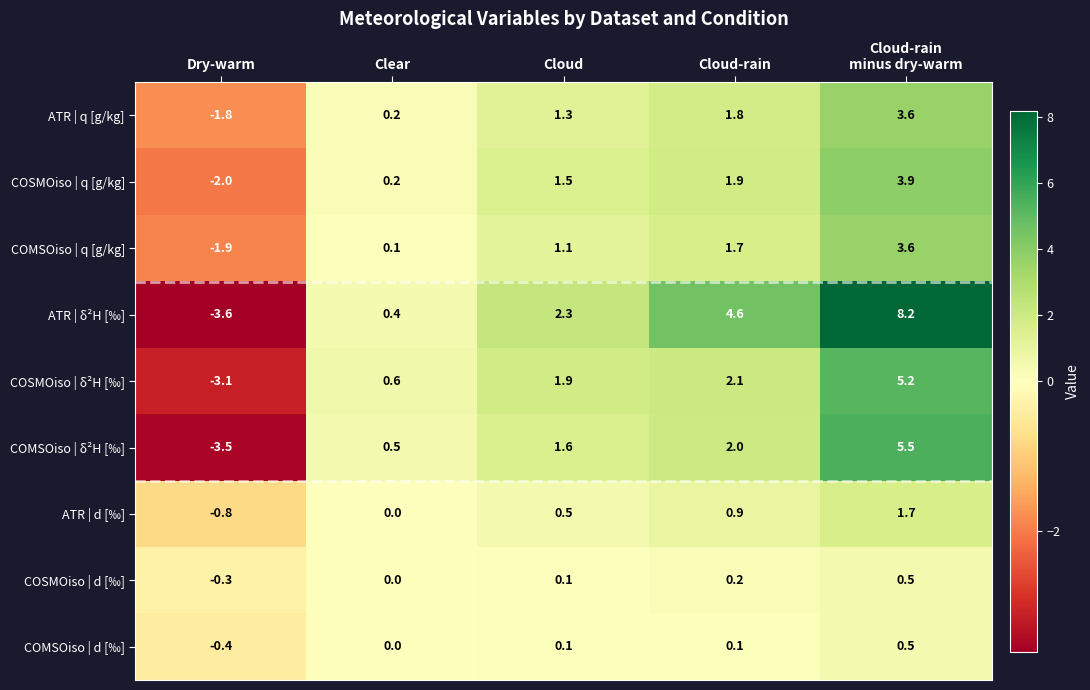

The value of COMSOiso | δ²H [‰] at Dry-warm is -0.7. True or false?

False